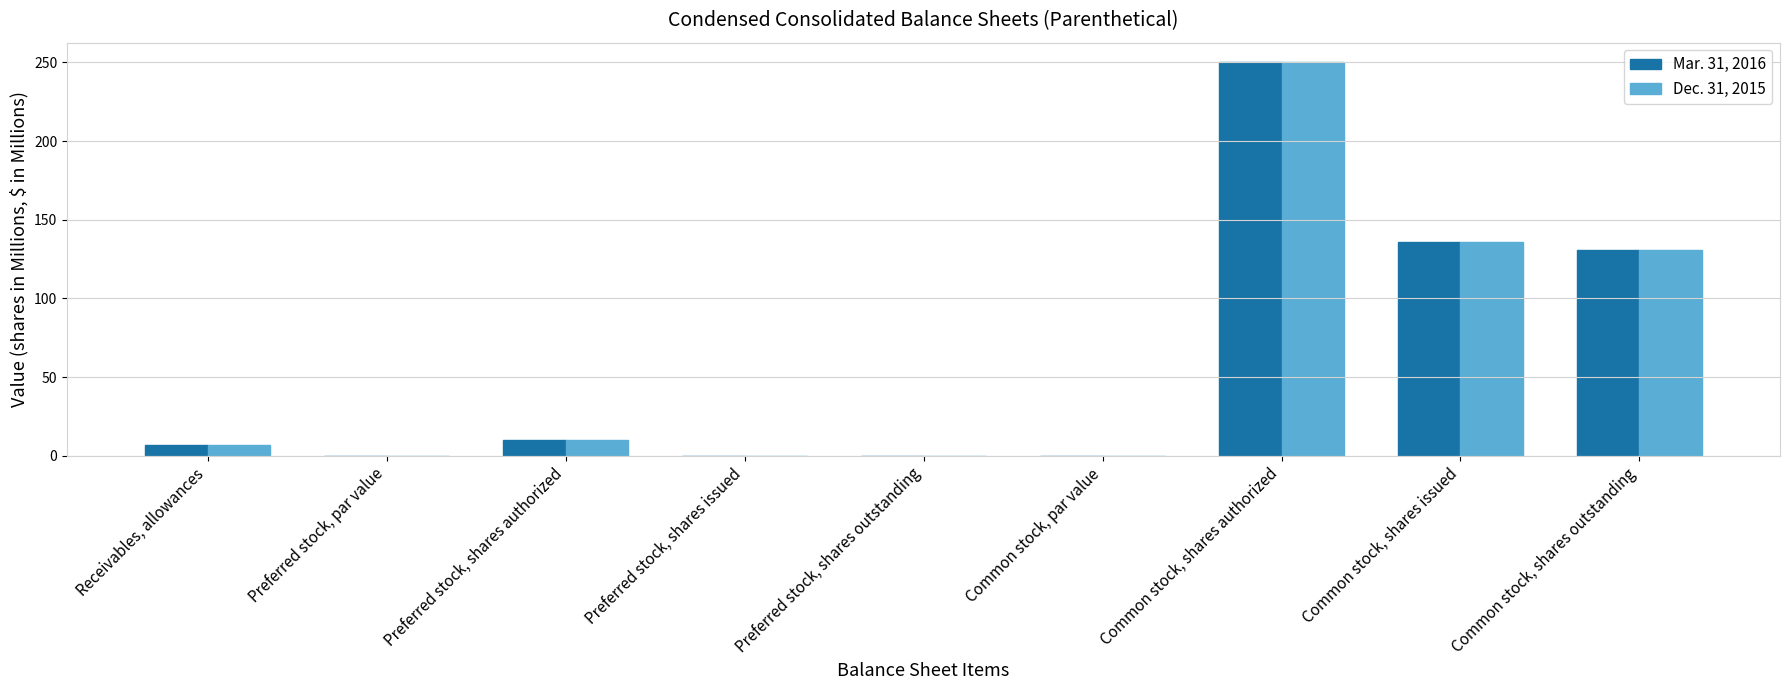

What is the average value of the Dec. 31, 2015 series?

59.4